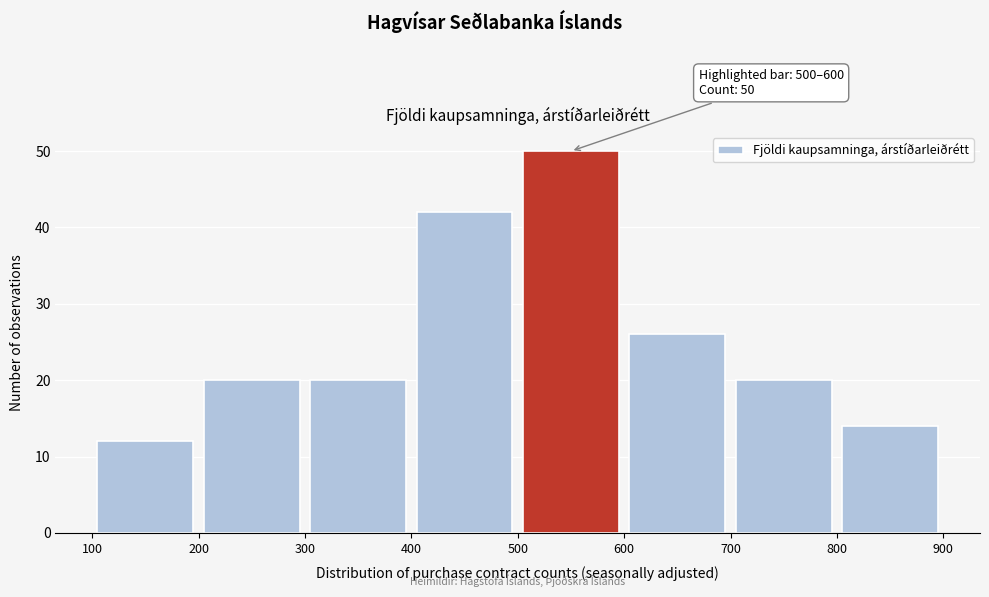

Over which range of the x-axis is the bar tallest?

500 to 600